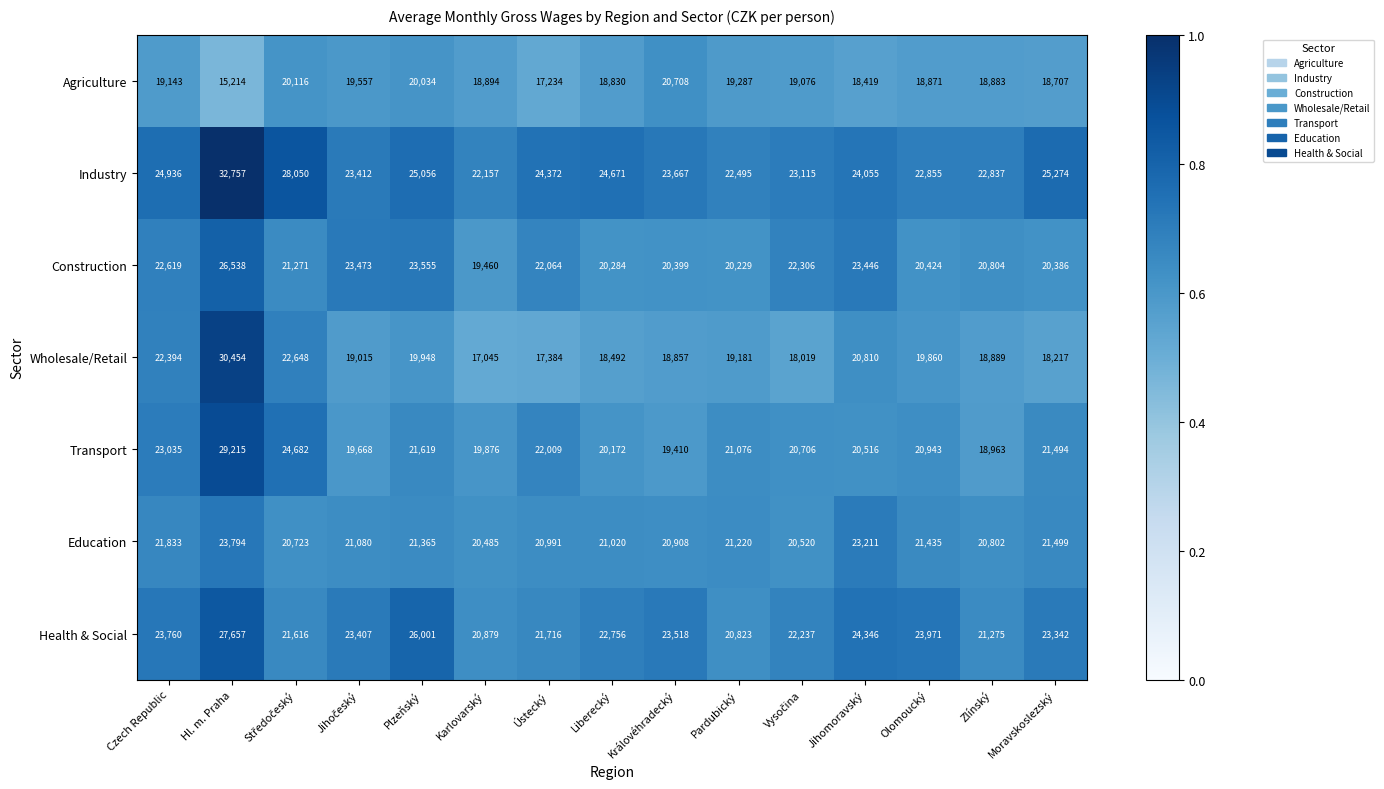

What is the greatest value displayed?

32757